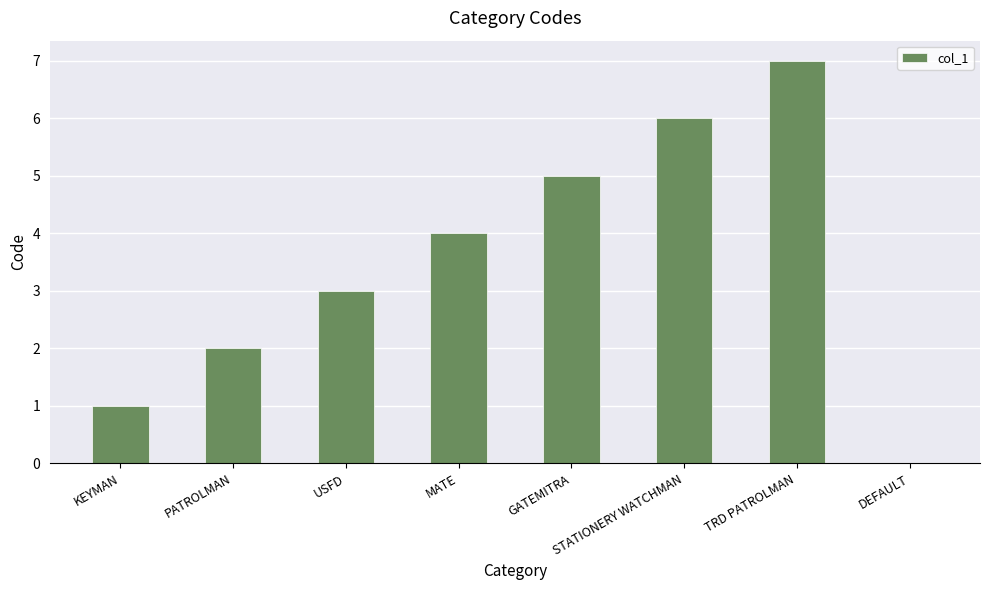

Are the bars grouped side by side (vs. stacked)?

No